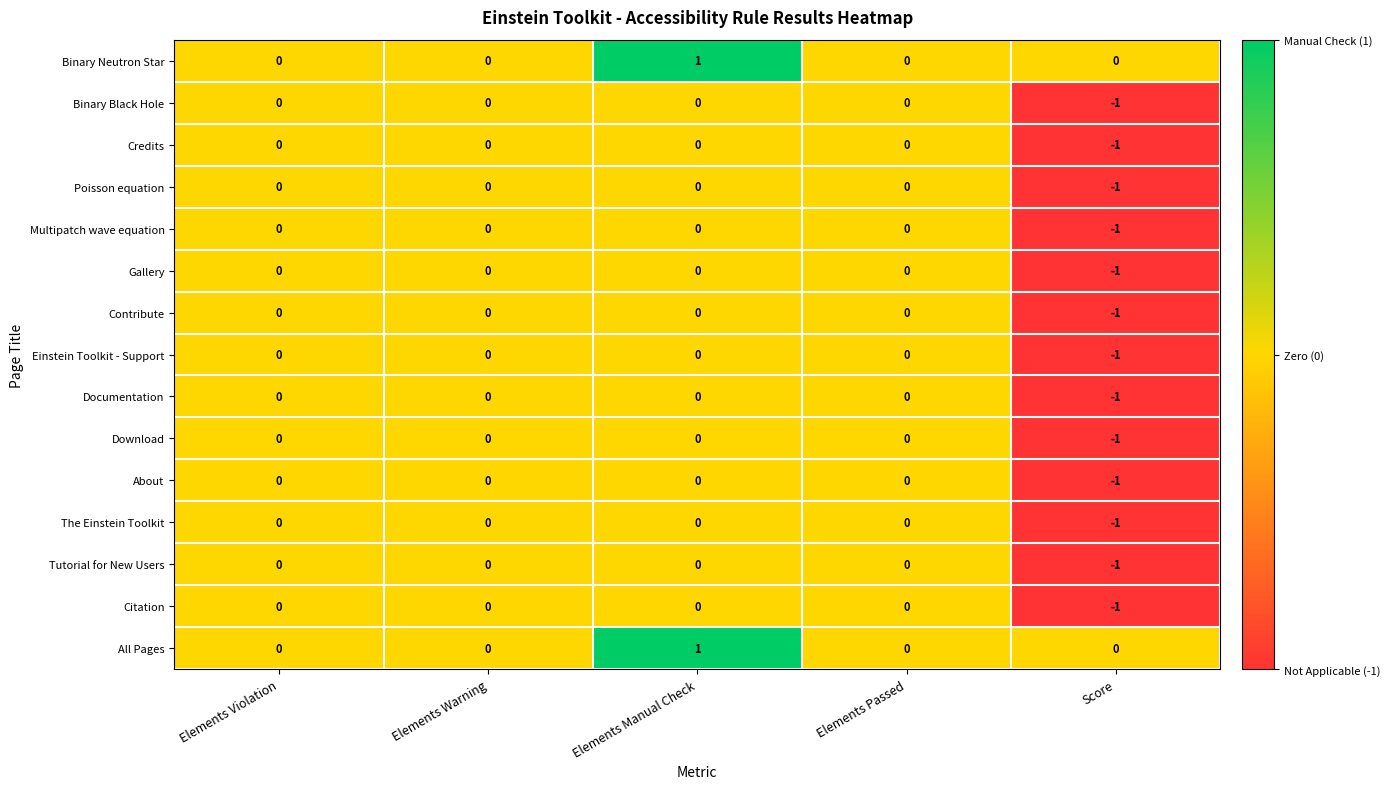

At which category is the sum across all series the highest?

Elements Manual Check